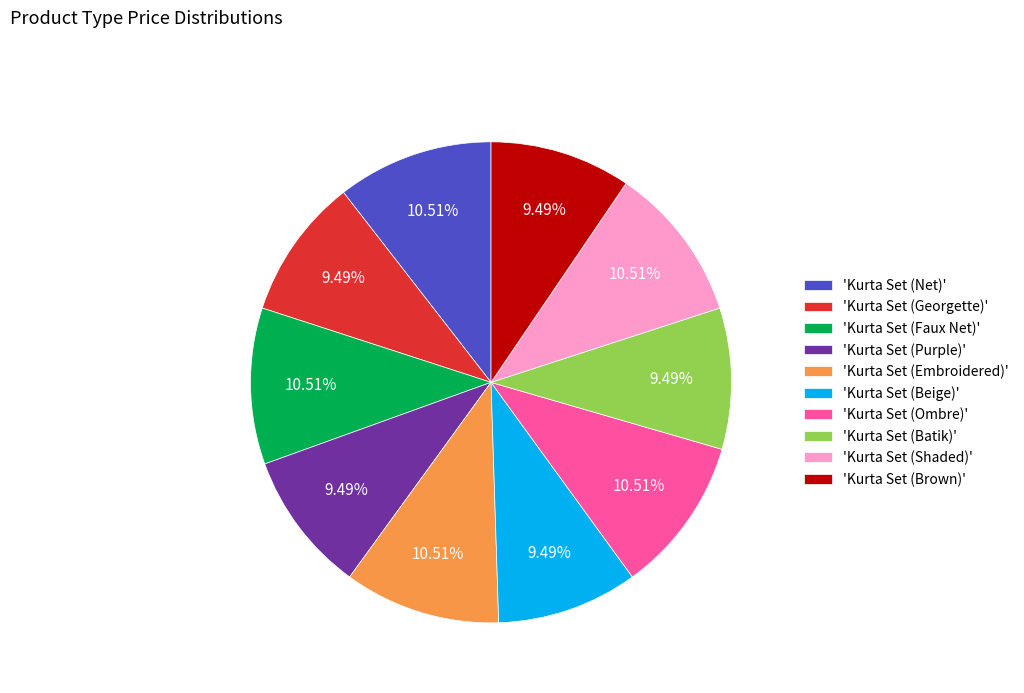

Is the sum of 'Kurta Set (Embroidered)' and 'Kurta Set (Brown)' greater than half?

No